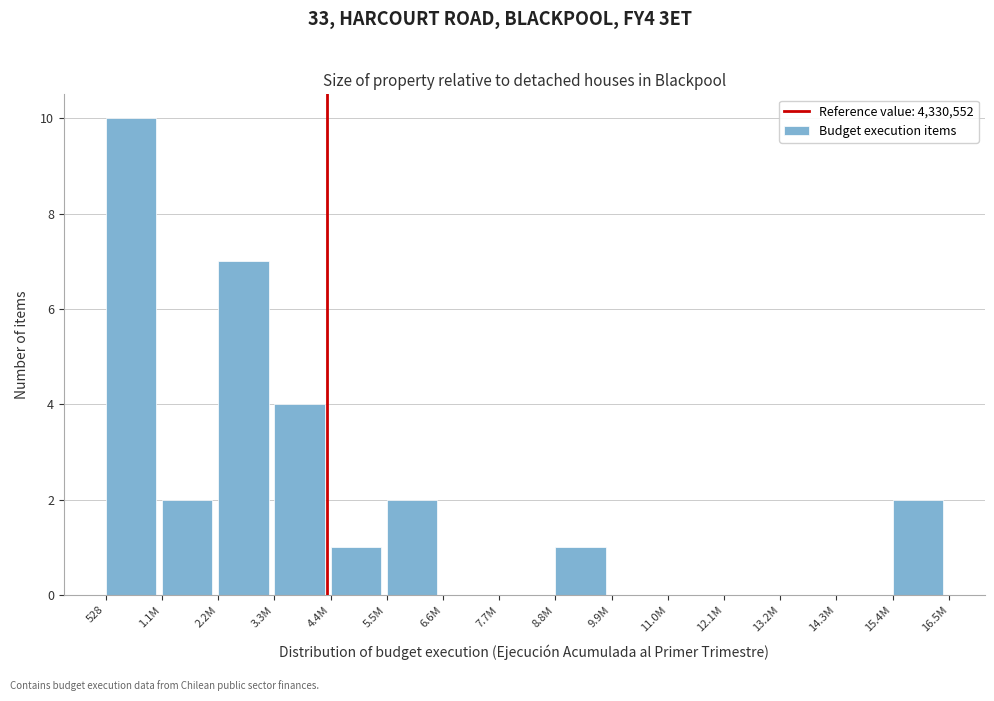

Reading right to left, what are all the values shown in this chart?

15.4M=2	14.3M=0	13.2M=0	12.1M=0	11.0M=0	9.9M=0	8.8M=1	7.7M=0	6.6M=0	5.5M=2	4.4M=1	3.3M=4	2.2M=7	1.1M=2	528=10